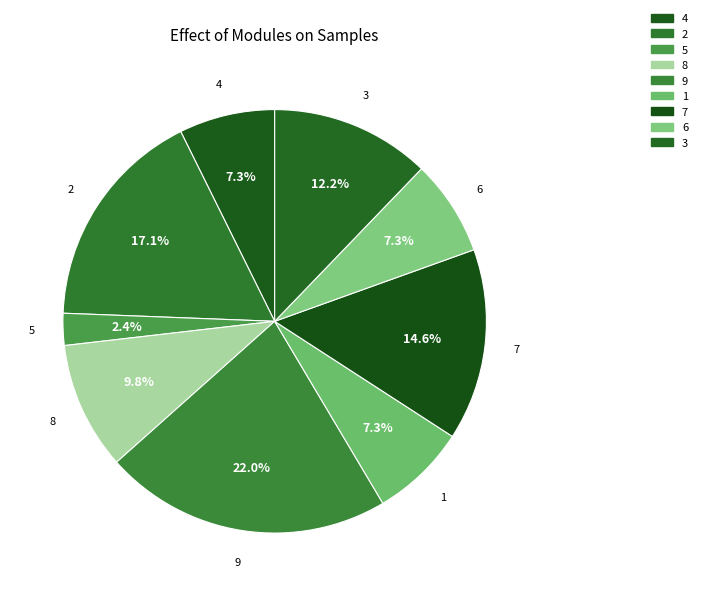

What percentage is the 2 slice, to the nearest percent?

17%